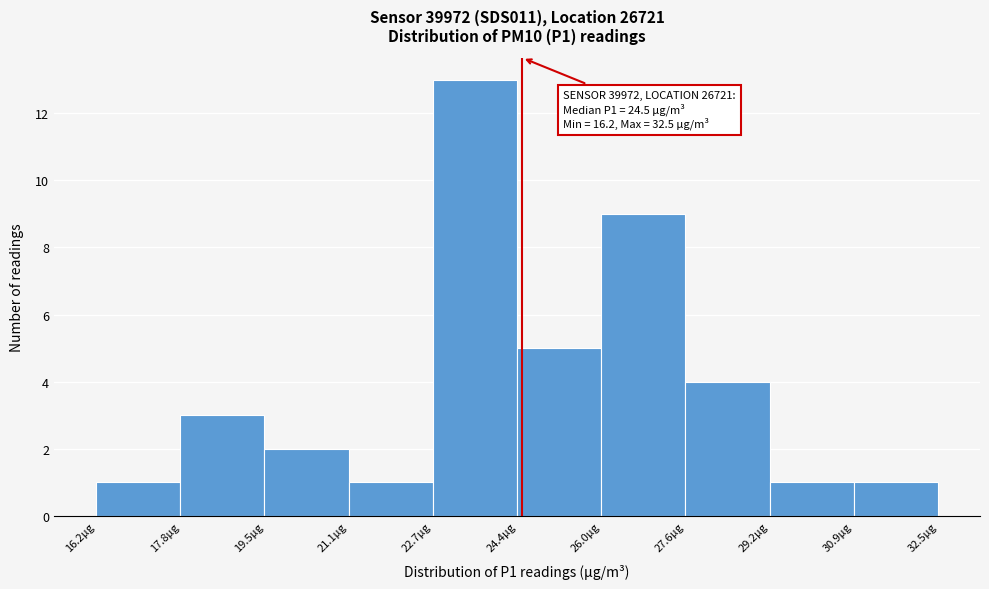

Over which range of the x-axis is the bar tallest?

22.8 to 24.4